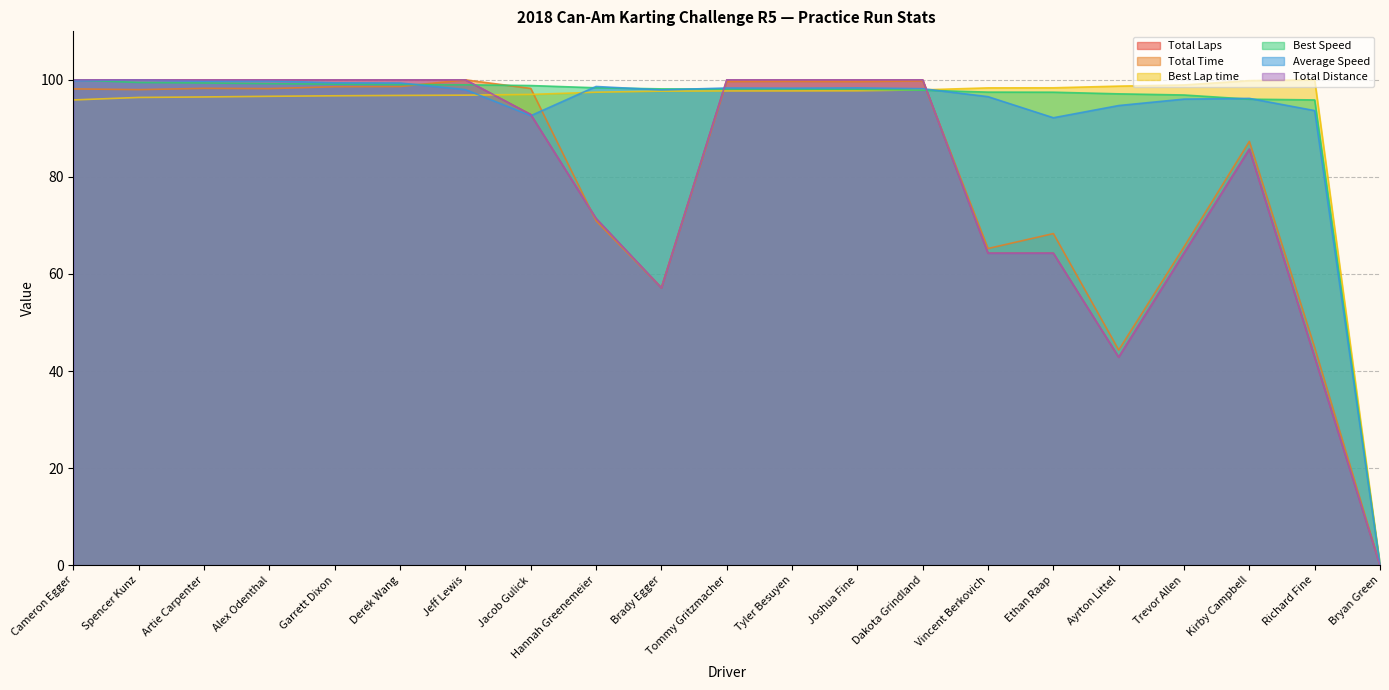

Is the value of Best Speed at Bryan Green greater than the value of Best Lap time at Tyler Besuyen?

No